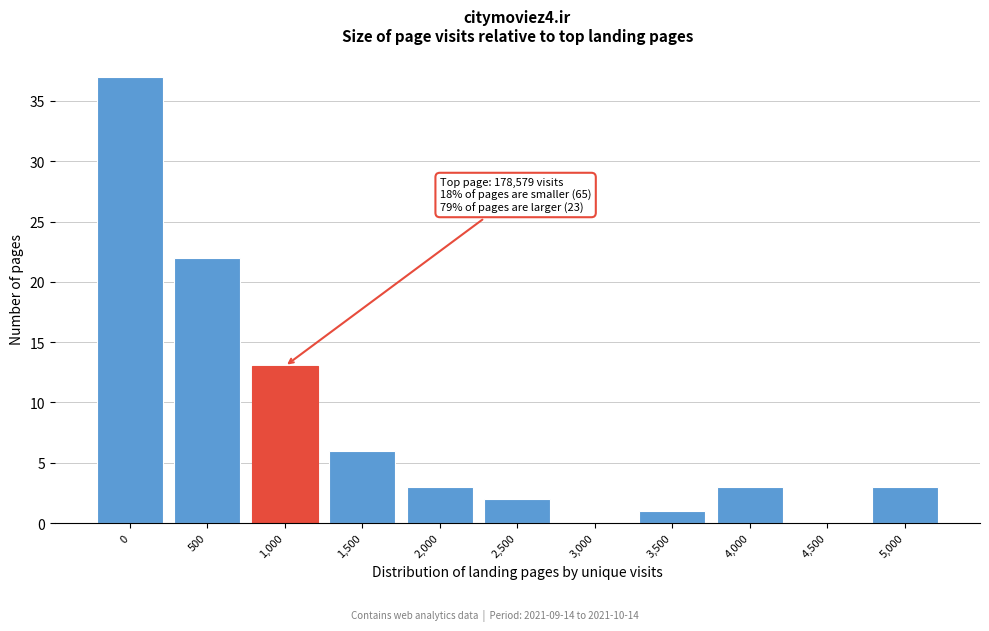

Reading right to left, what are all the values shown in this chart?

5,000=3	4,500=0	4,000=3	3,500=1	3,000=0	2,500=2	2,000=3	1,500=6	1,000=13	500=22	0=37